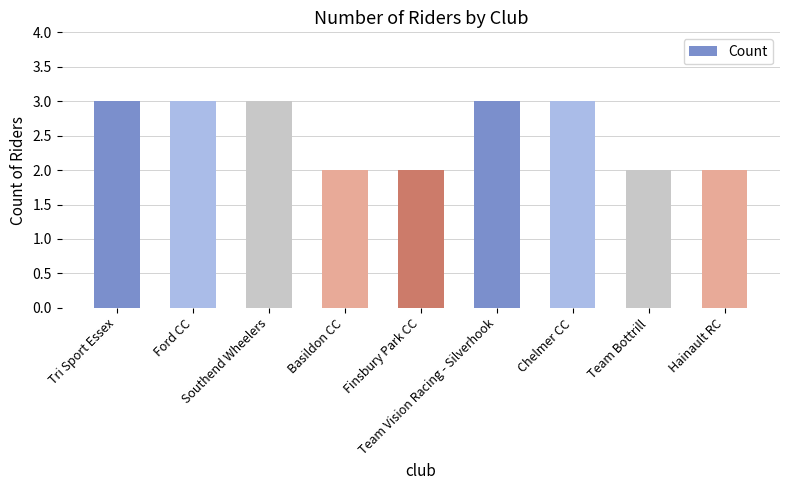

How many data points does each series have?

9